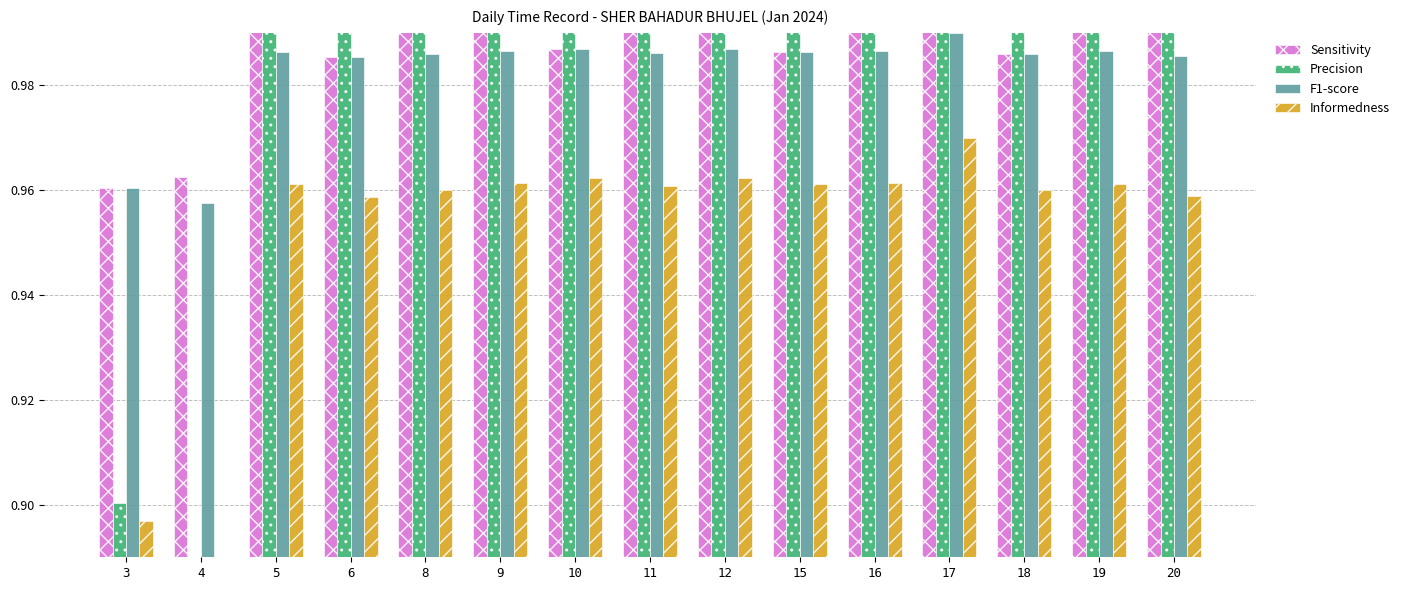

What is the minimum value shown in the chart?

0.9